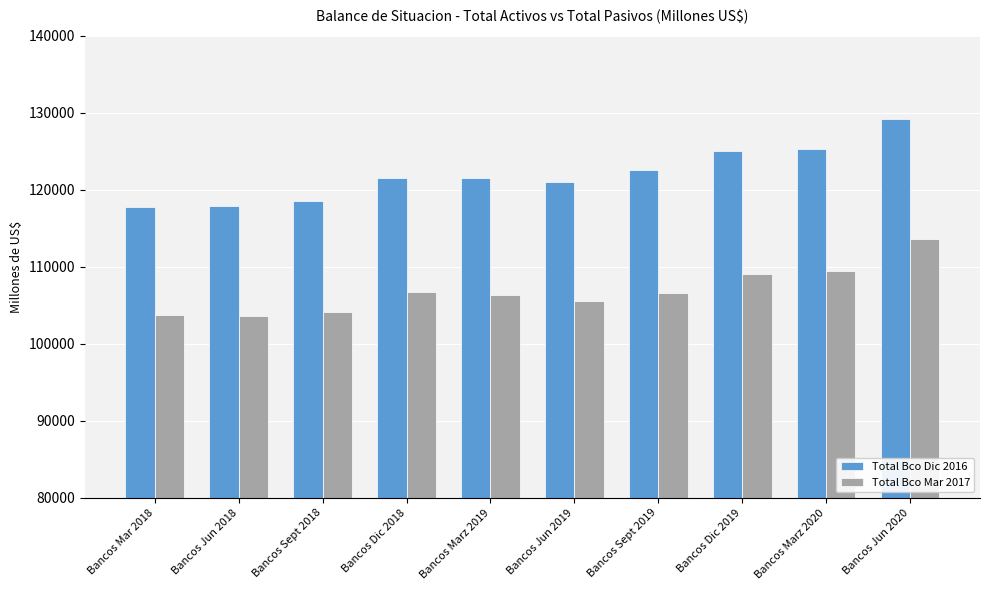

What is the label of the 5th bar from the right?

Bancos Jun 2019